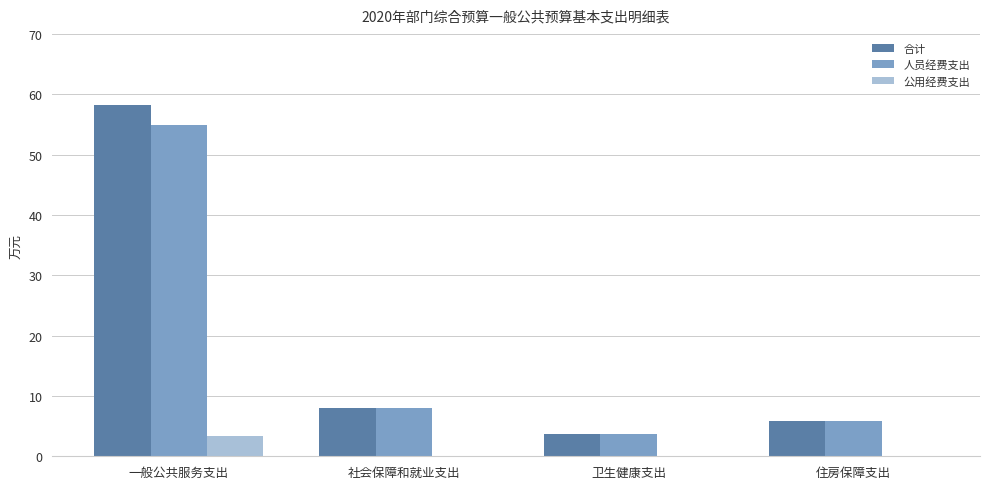

Are the bars horizontal?

No